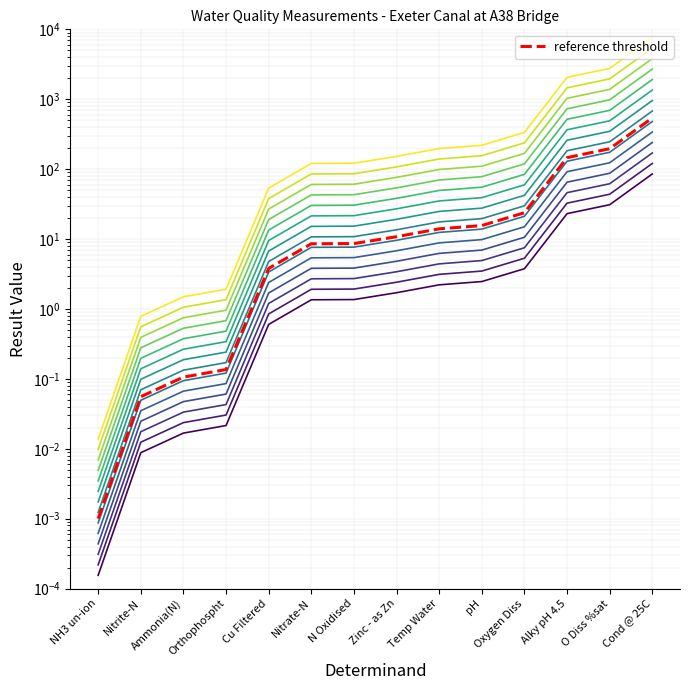

The reference threshold series shows 3.8 at Cu Filtered. True or false?

True